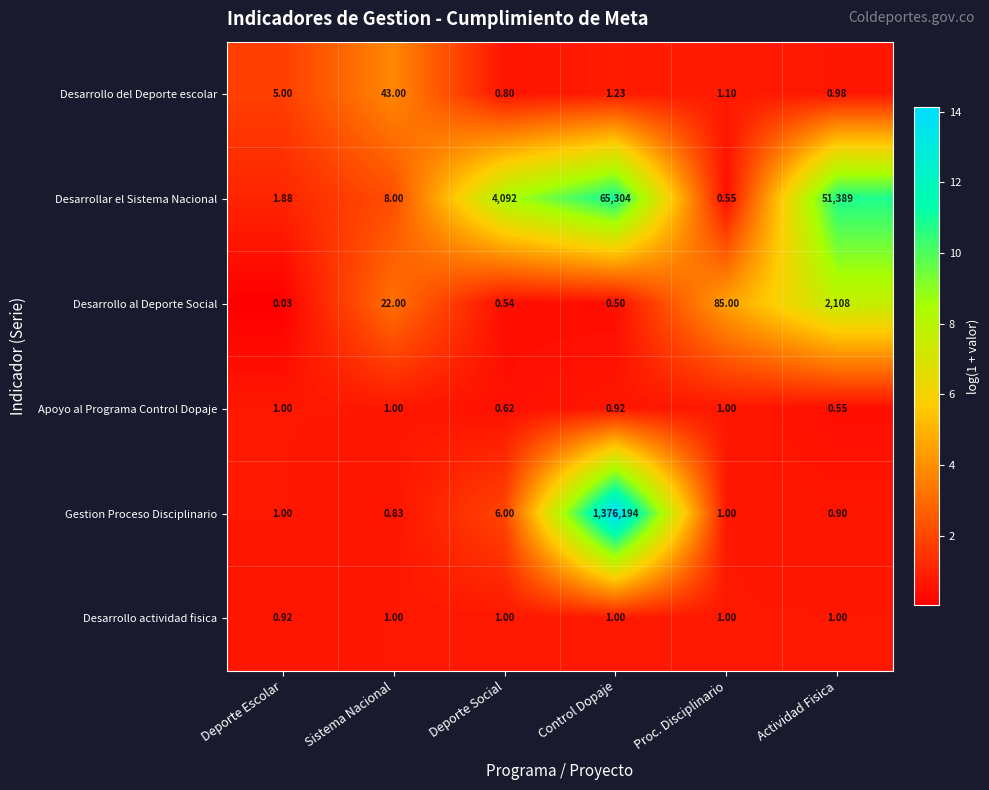

Which series has the largest total across all categories?

Gestion Proceso Disciplinario